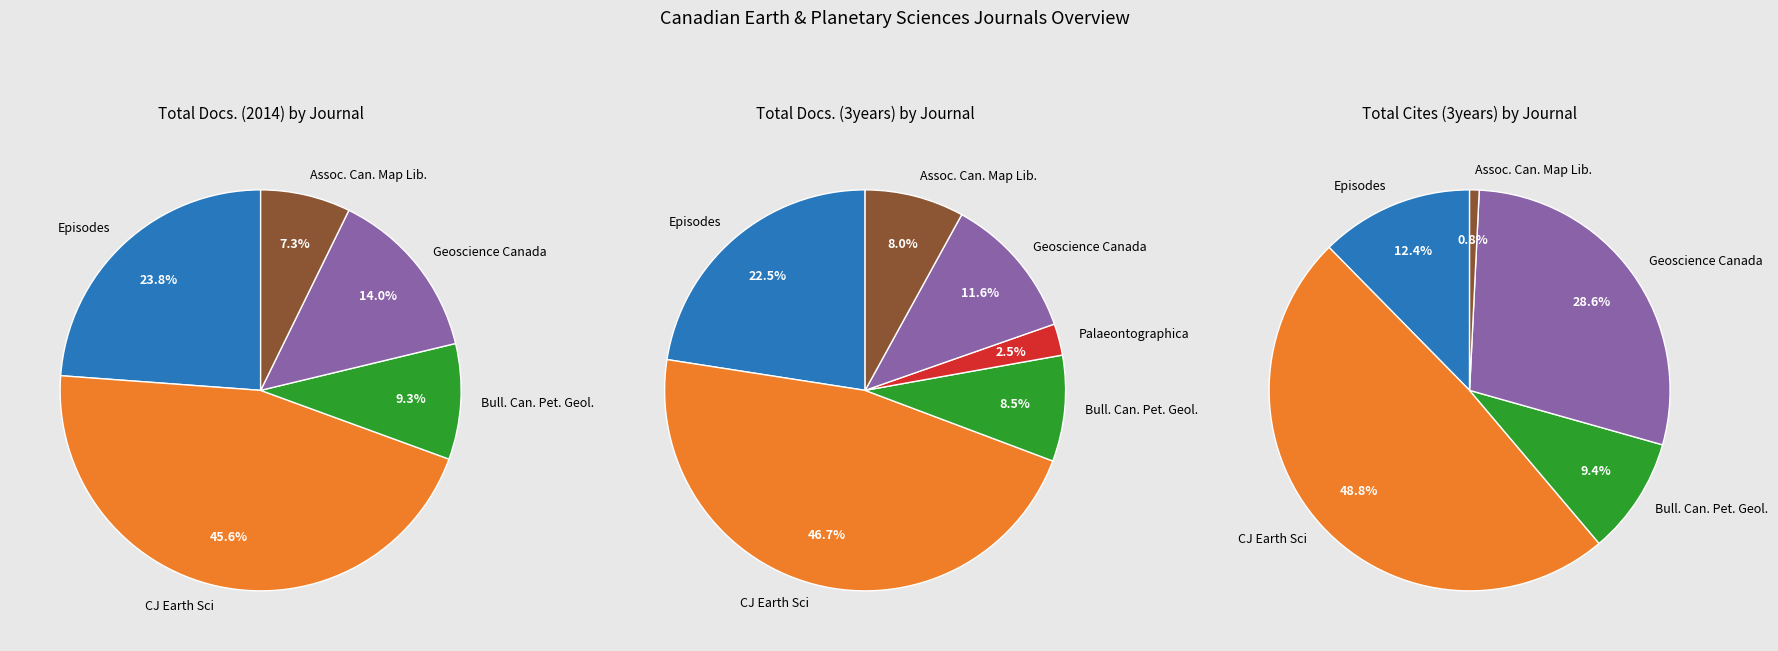

Between Episodes and Bulletin of Canadian Petroleum Geology, which is larger?

Episodes